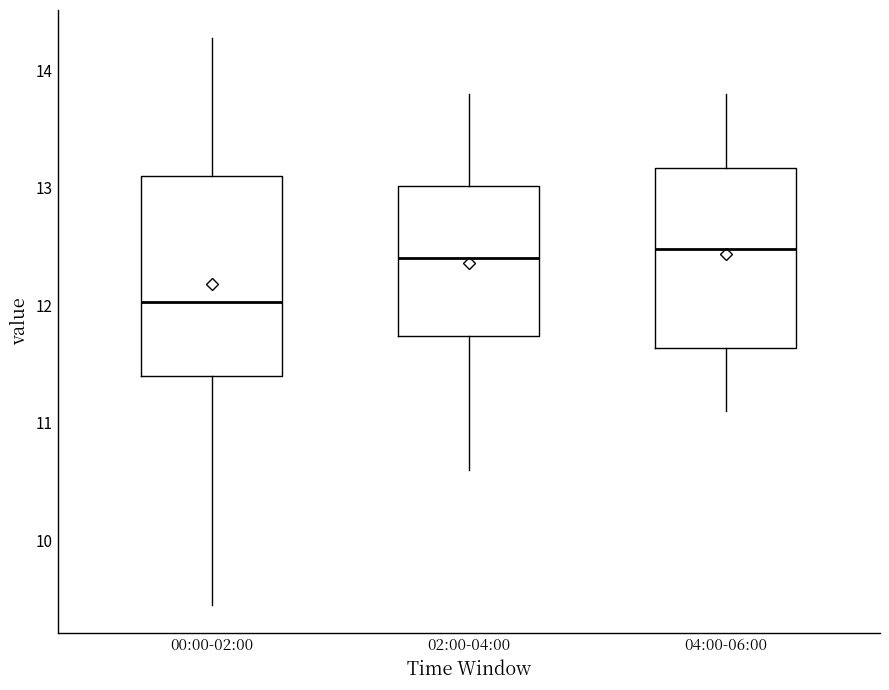

Reading left to right, transcribe this box plot: for each box, give where its median line is, the range the box spans, and where its two whiskers end, as read against the y-axis. The values are not printed on the chart, so give them approximately, as read against the axis.

00:00-02:00: median 12.0, box 11.4 to 13.1, whiskers 9.5 to 14.3
02:00-04:00: median 12.4, box 11.7 to 13.0, whiskers 10.6 to 13.8
04:00-06:00: median 12.5, box 11.6 to 13.2, whiskers 11.1 to 13.8